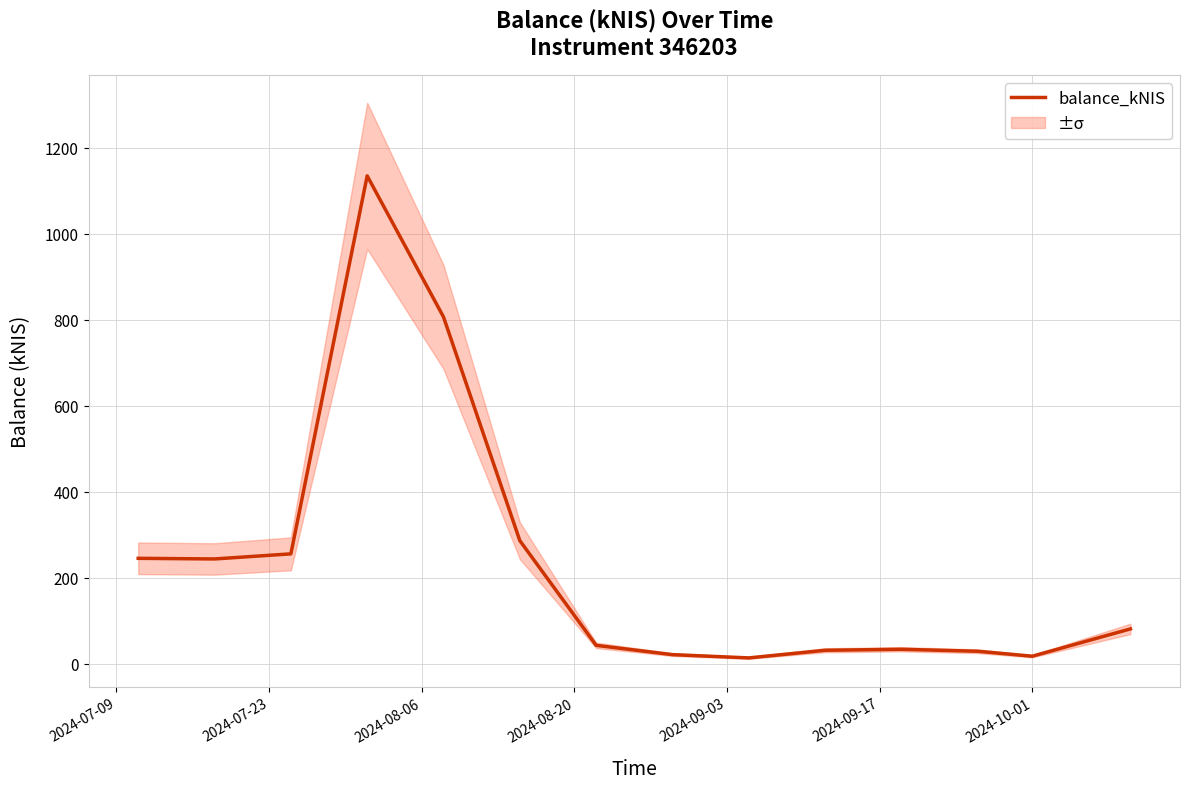

How many interior local peaks (higher than both neighbors) does the data have?

2